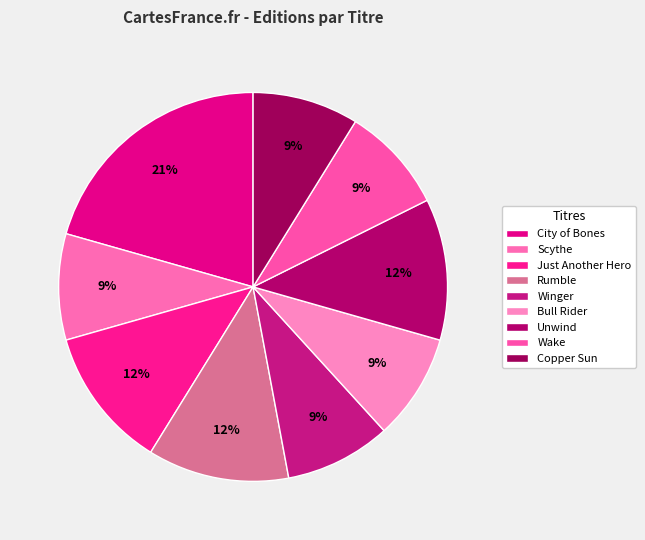

What is the change in value from City of Bones to Scythe?

-4